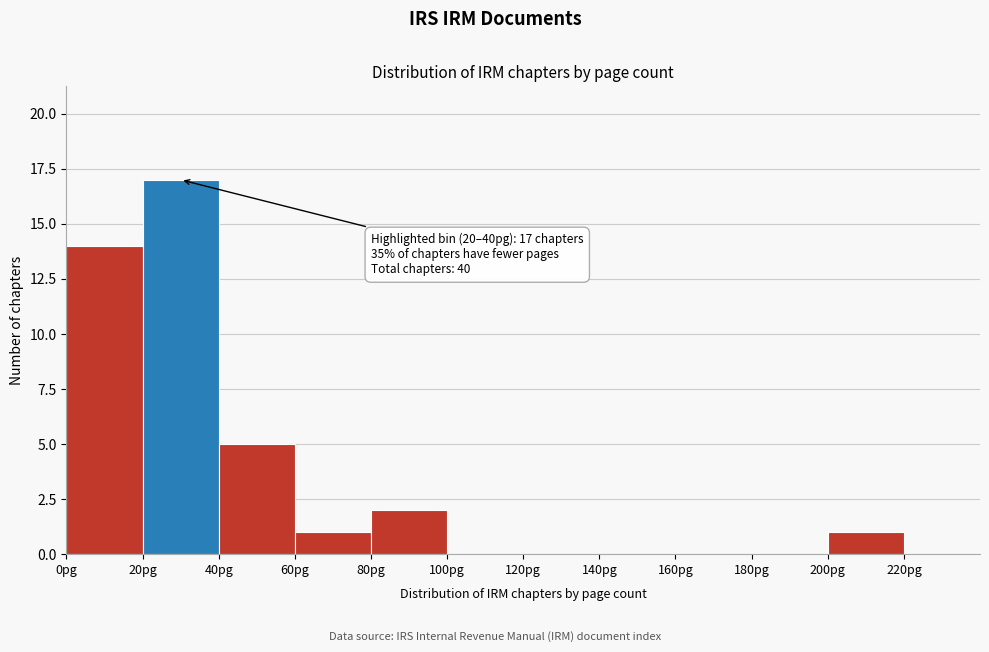

Which range on the x-axis has the tallest bar?

20 to 40